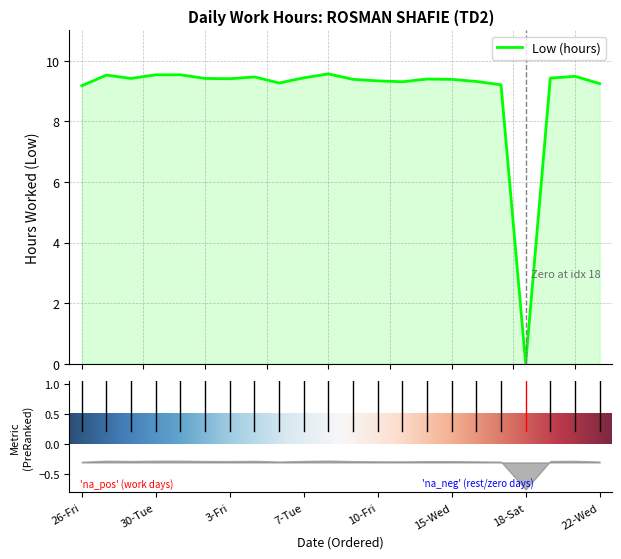

Reading right to left, extract all data points from this chart.

22-Wed=9.2	21-Tue=9.5	20-Mon=9.4	18-Sat=0.0	17-Fri=9.2	16-Thu=9.3	15-Wed=9.4	14-Tue=9.4	13-Mon=9.3	10-Fri=9.3	9-Thu=9.4	8-Wed=9.6	7-Tue=9.4	6-Mon=9.3	4-Sat=9.5	3-Fri=9.4	2-Thu=9.4	1-Wed=9.5	30-Tue=9.5	29-Mon=9.4	27-Sat=9.5	26-Fri=9.2